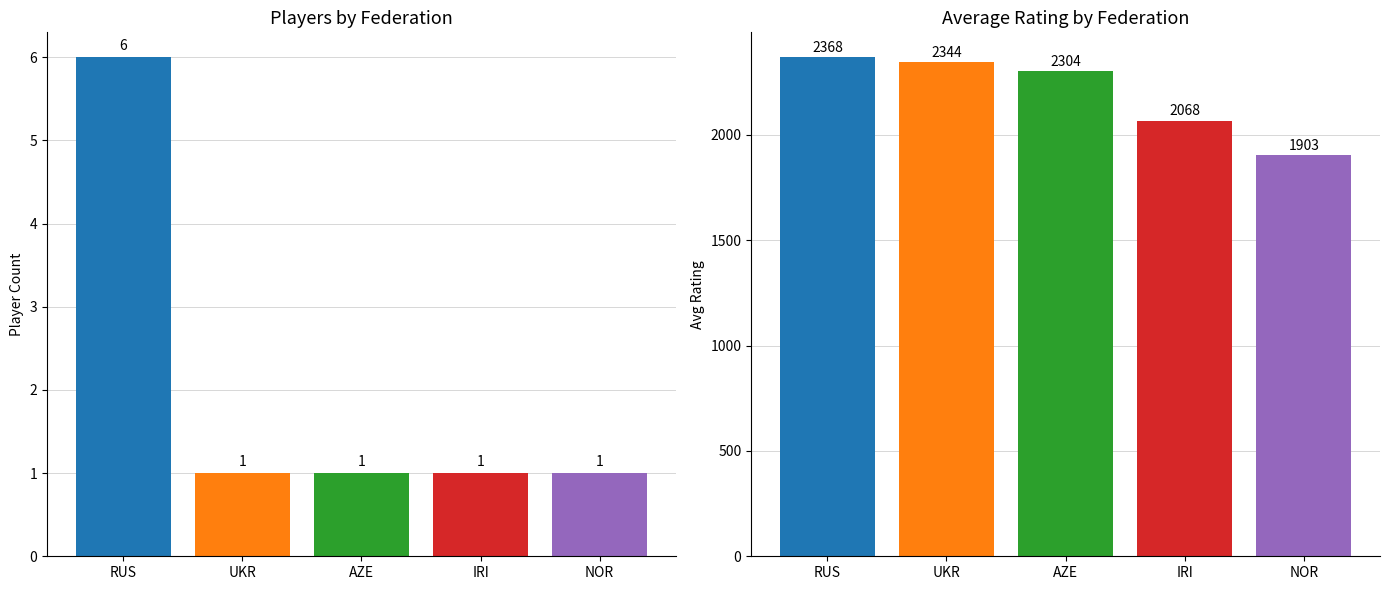

Rank the series at NOR from lowest to highest value.

Player Count, Avg Rating